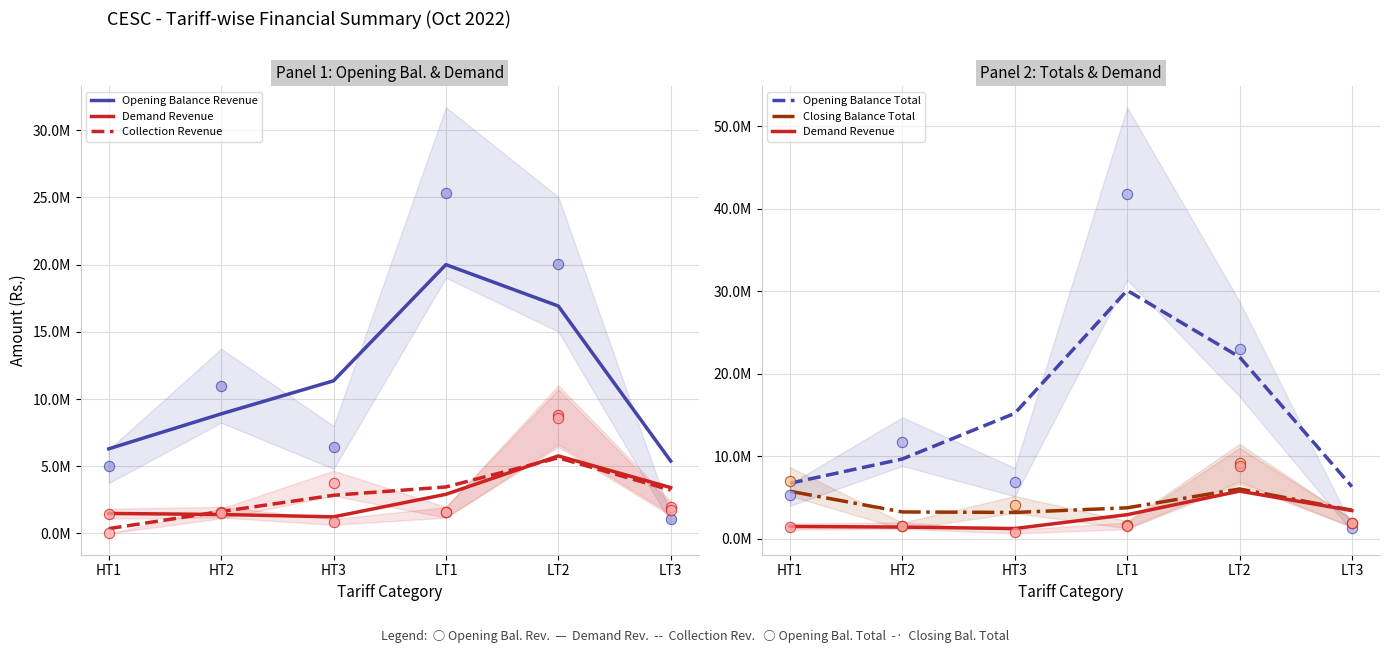

Is the value of Opening Balance Revenue at HT1 greater than the value of Closing Balance Total at LT2?

Yes